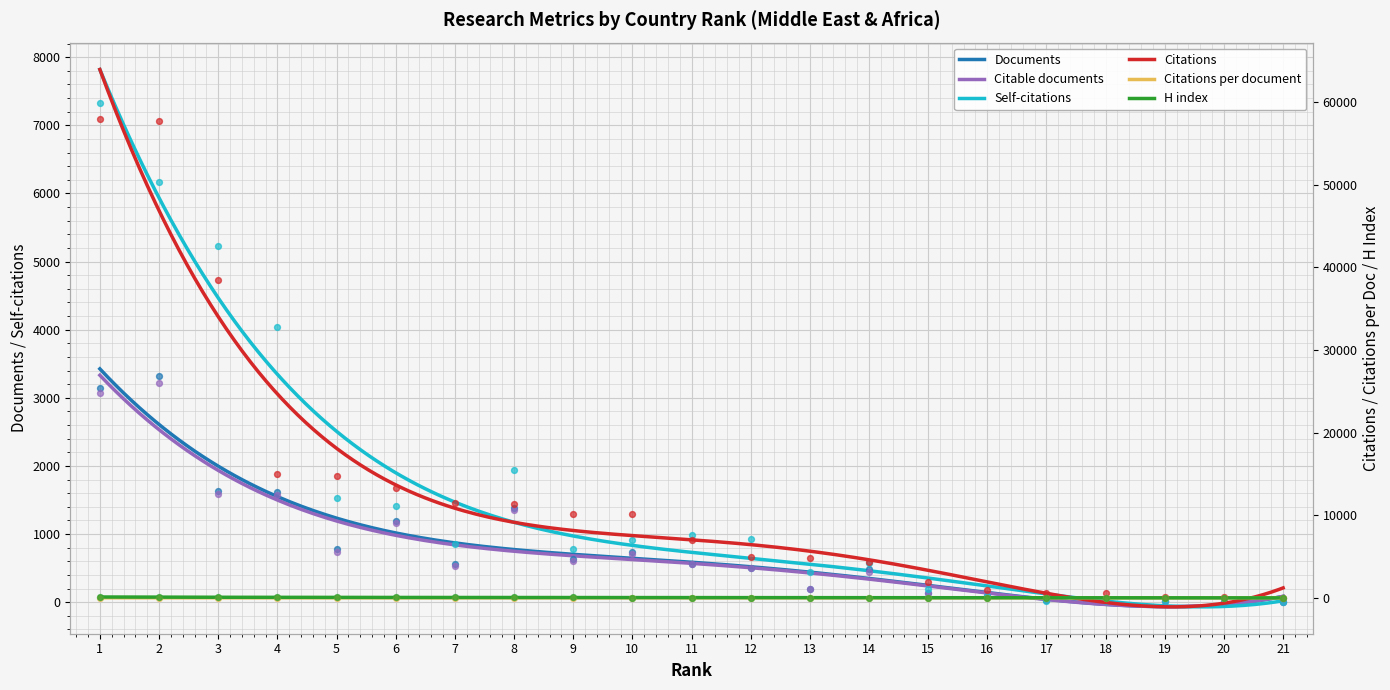

At which category is the sum across all series the highest?

1